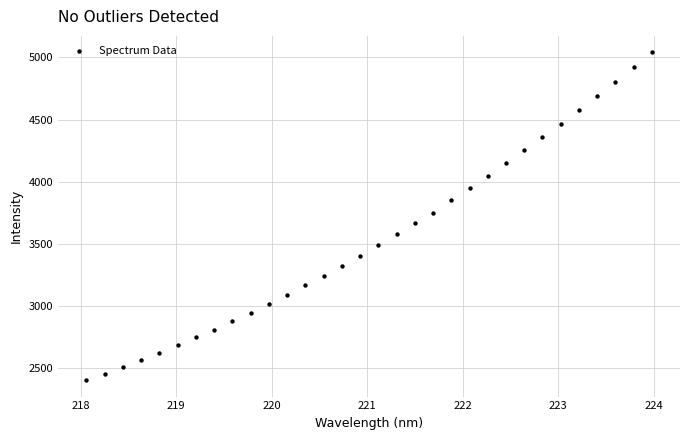

What is the range of Y values (max minus min)?

2638.7